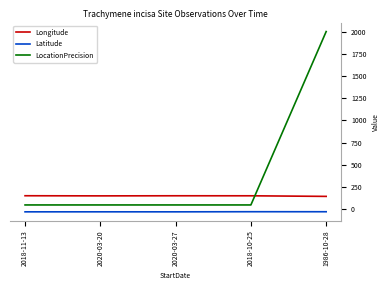

Where do LocationPrecision and Longitude first cross each other?

2018-10-25 and 1986-10-28